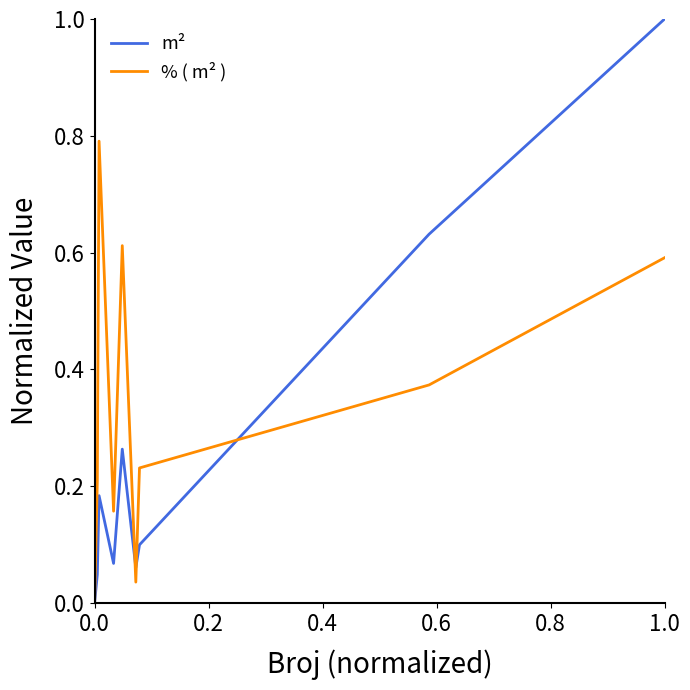

What are all the series names shown in the legend?

m², % ( m² )